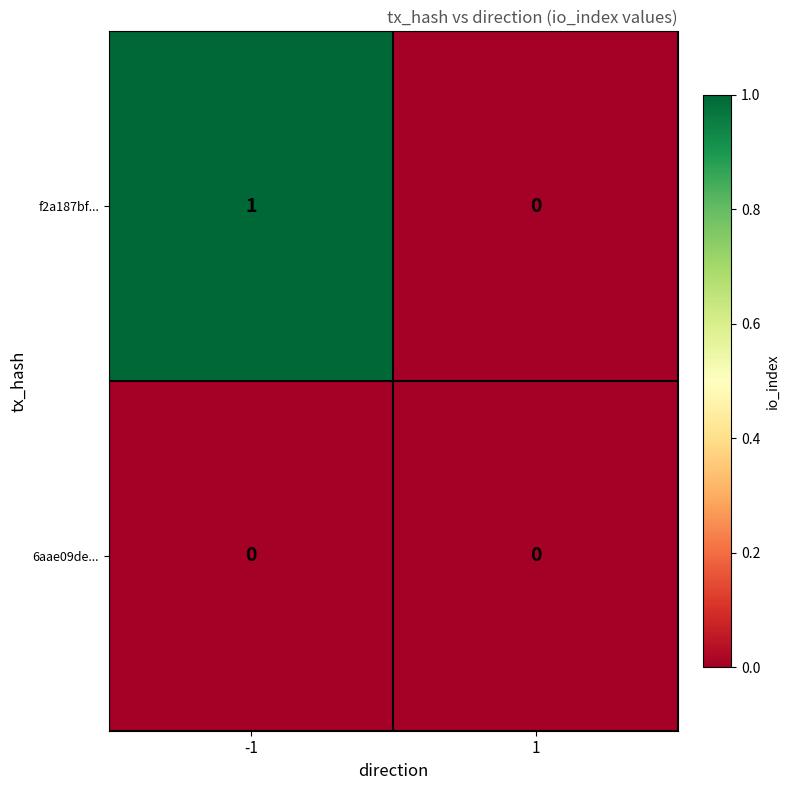

Between -1 and 1, which series saw the biggest shift?

f2a187bf...